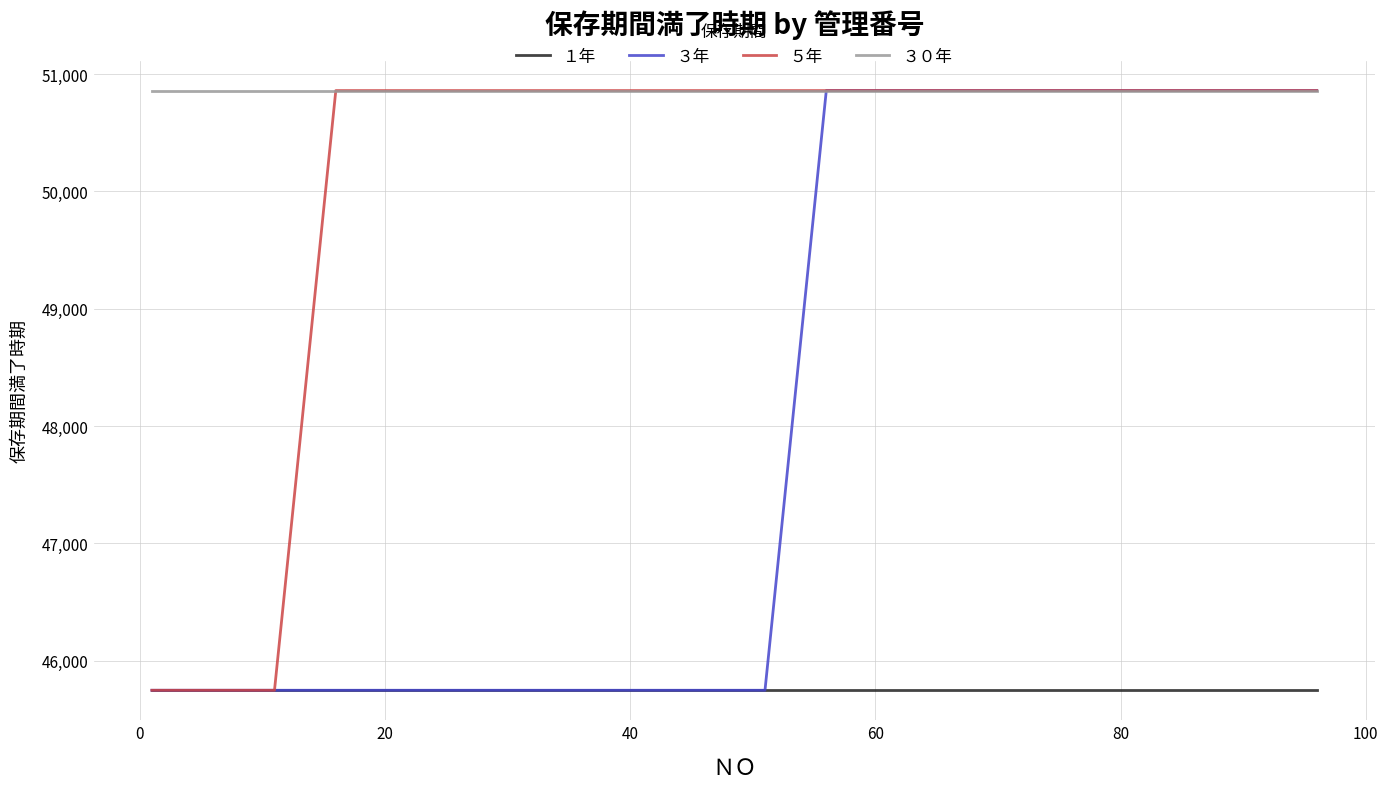

What is the minimum value shown in the chart?

45747